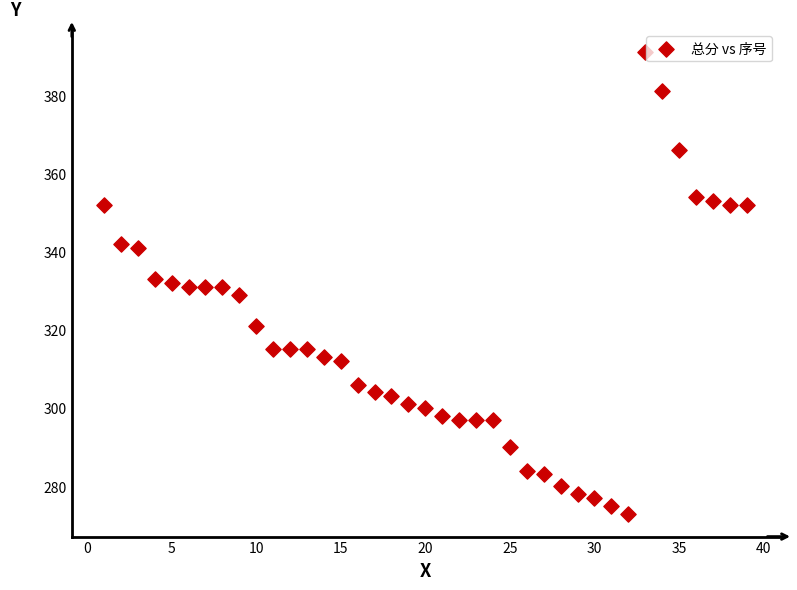

What is the range of Y values (max minus min)?

118